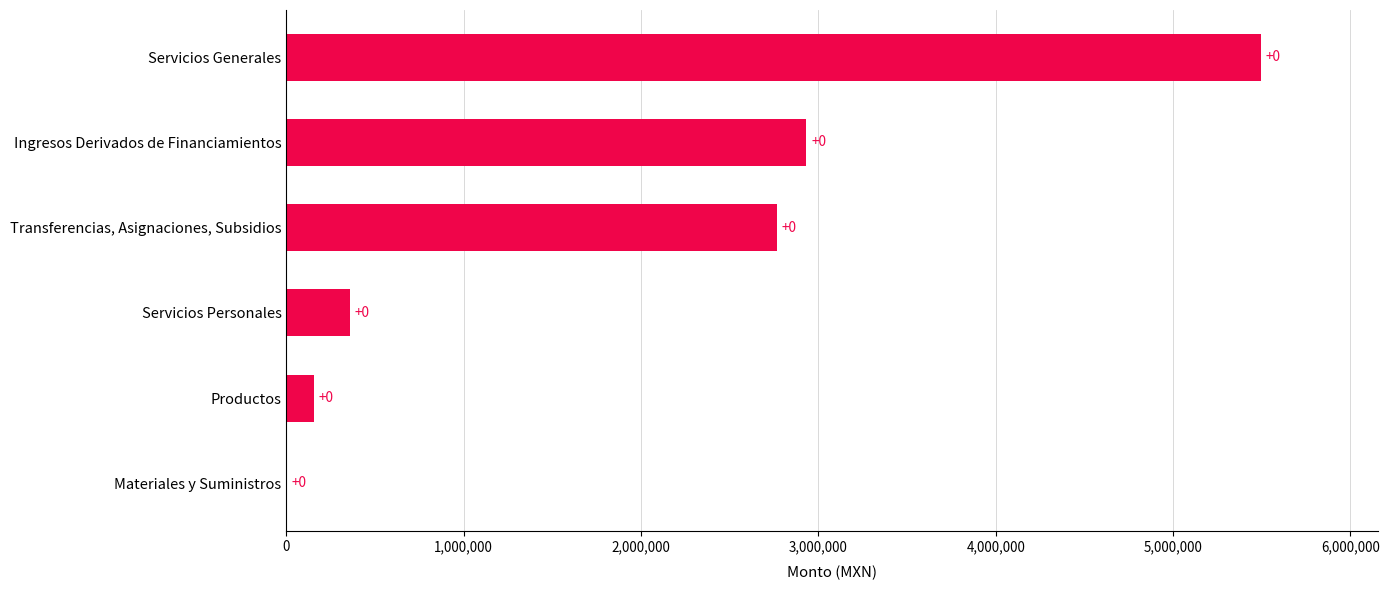

Are the bars horizontal?

Yes